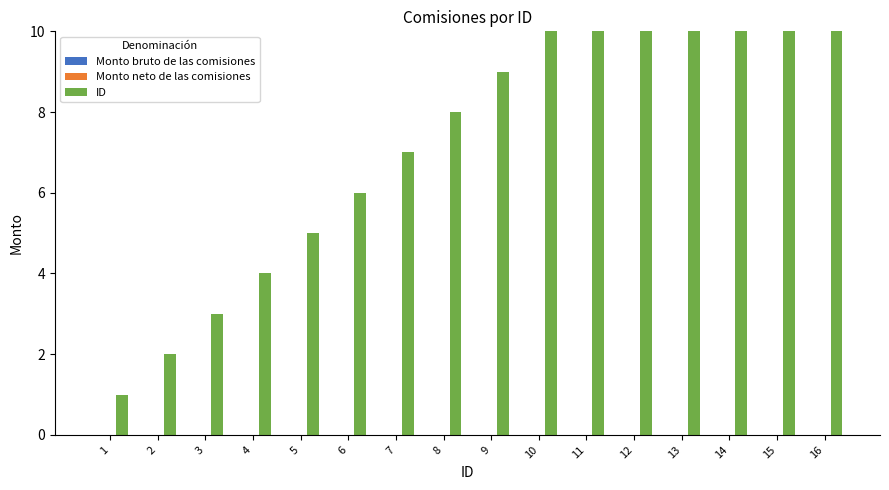

At which label does ID first exceed 9?

10